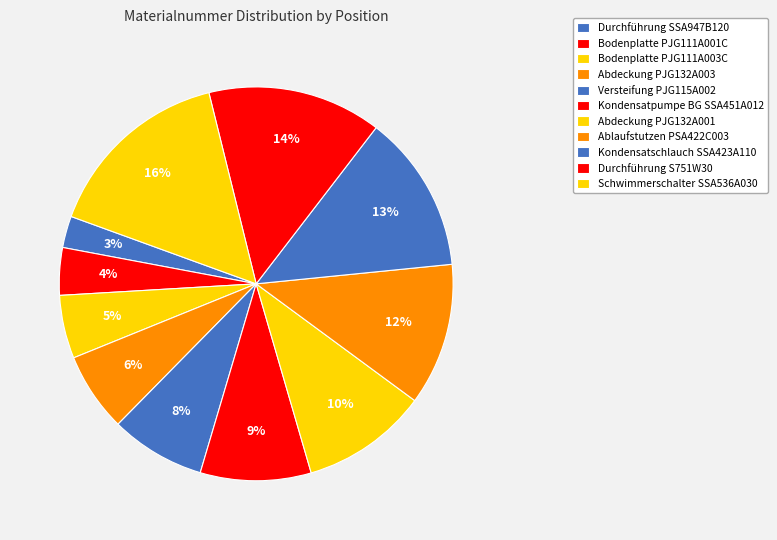

Count the number of slices in the pie.

11